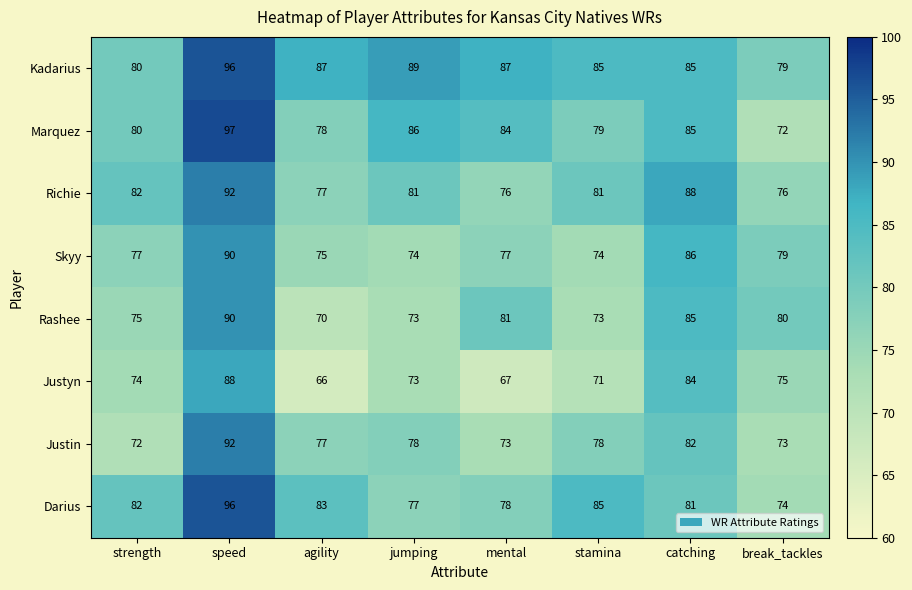

Which series has the largest total across all categories?

Kadarius